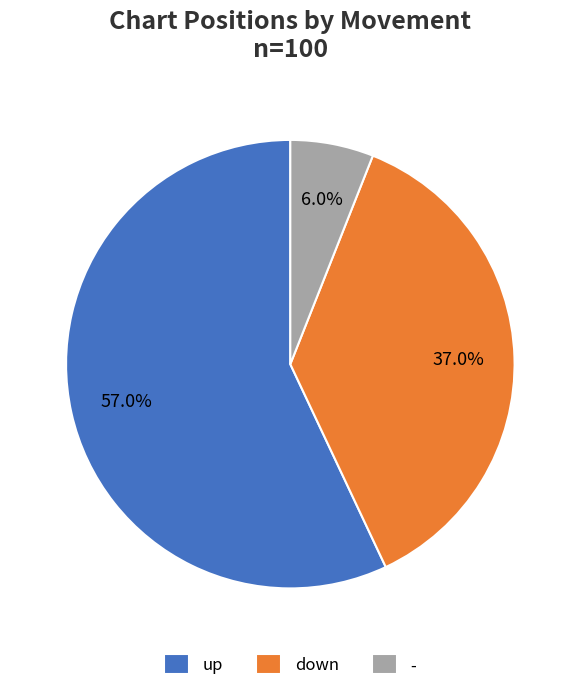

Is up the majority of the pie?

Yes